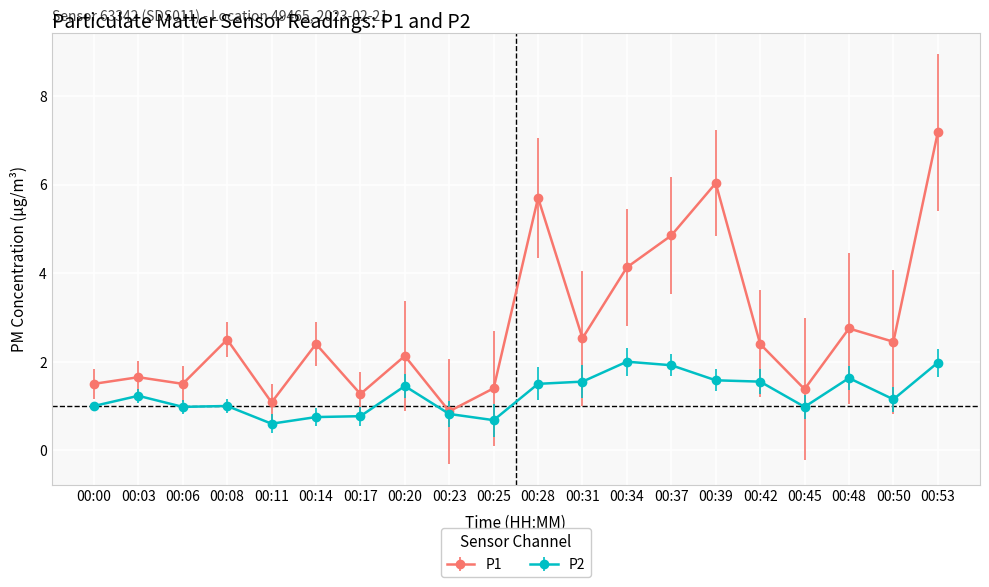

At which label does P1 reach its peak?

00:53